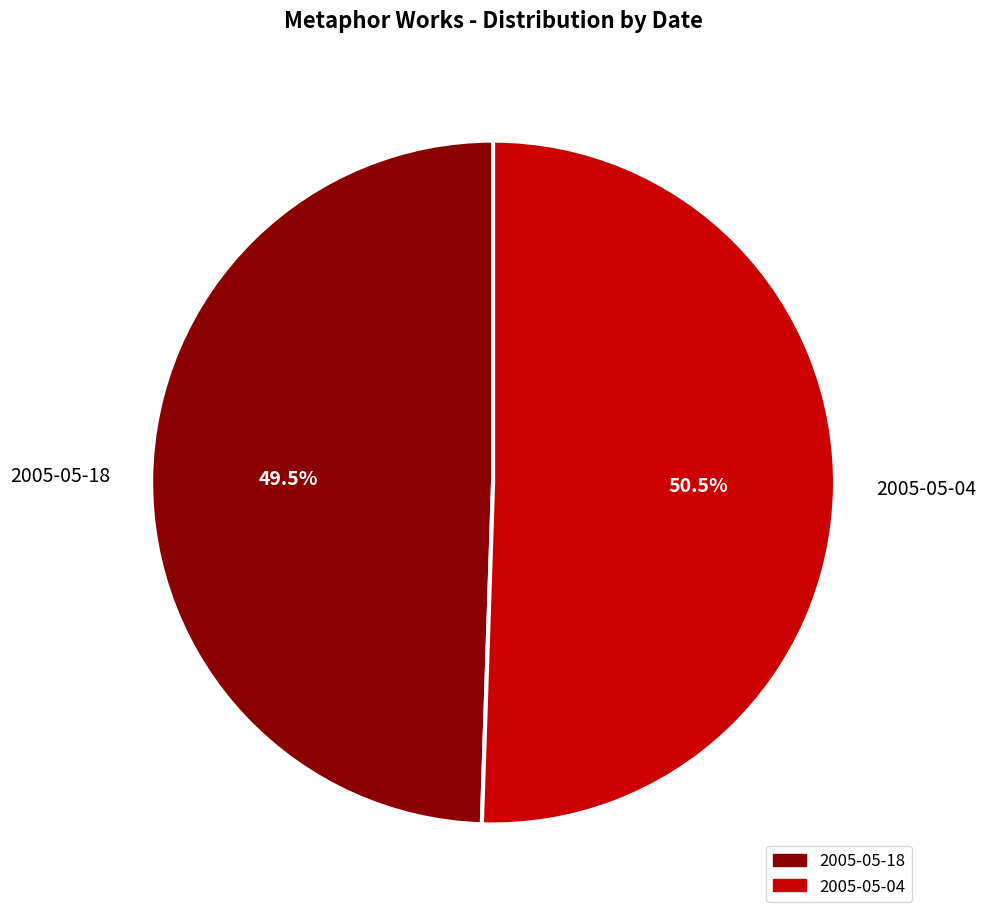

Does 2005-05-04 represent more than half of the total?

Yes